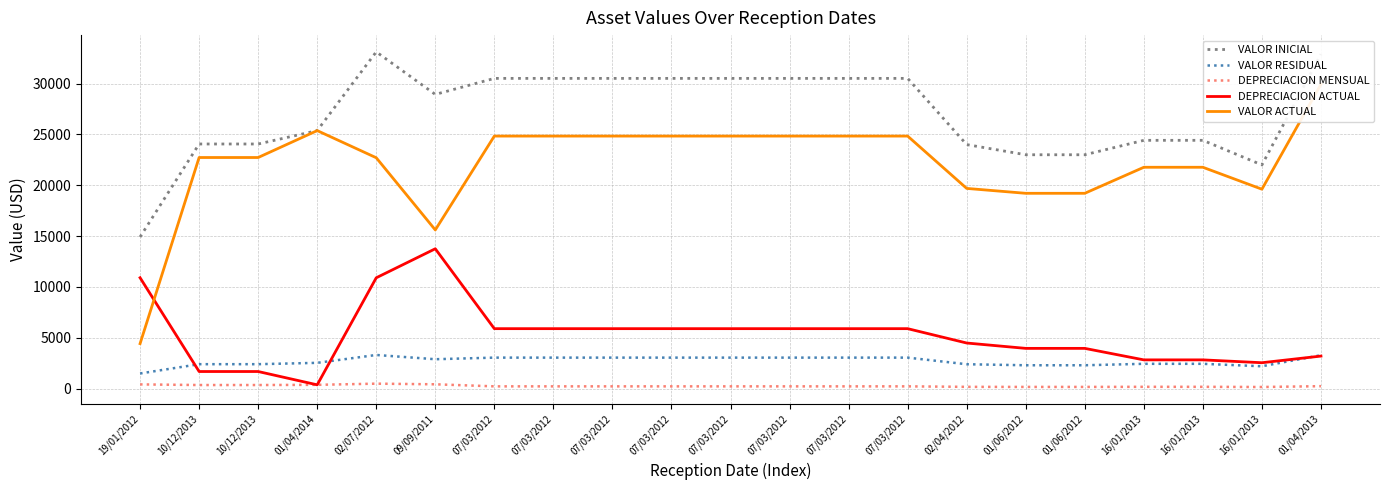

The value of DEPRECIACION ACTUAL at 07/03/2012 is 7690.4. True or false?

False